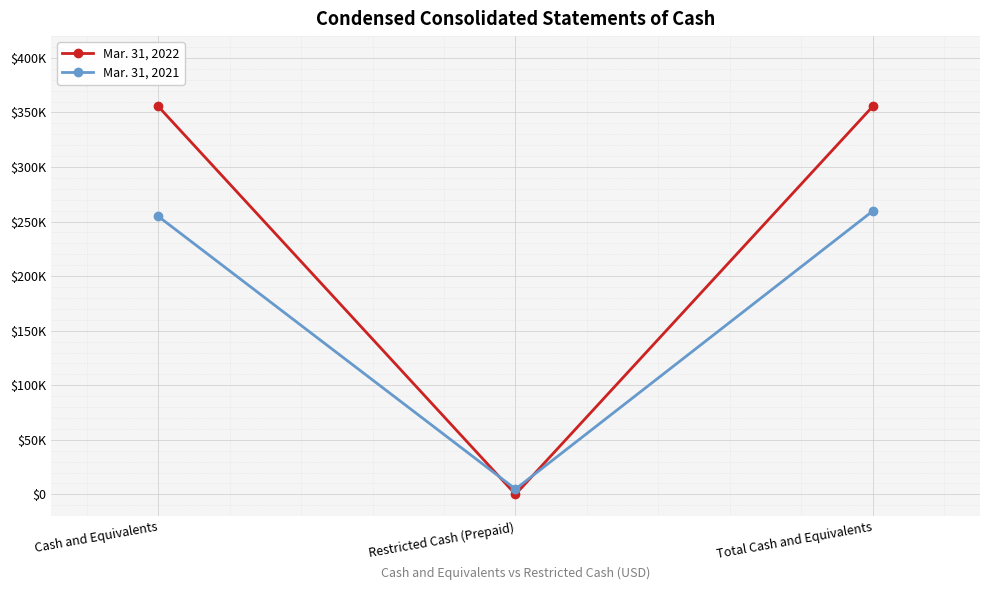

What is the label of the 2nd point from the left?

Restricted Cash (Prepaid)